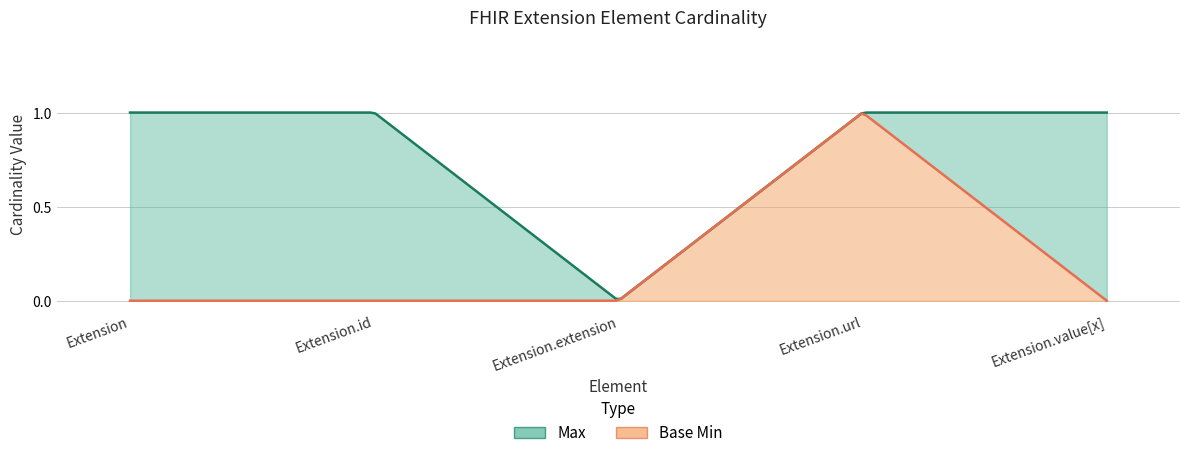

Which has a higher value, Extension or Extension.url?

Extension